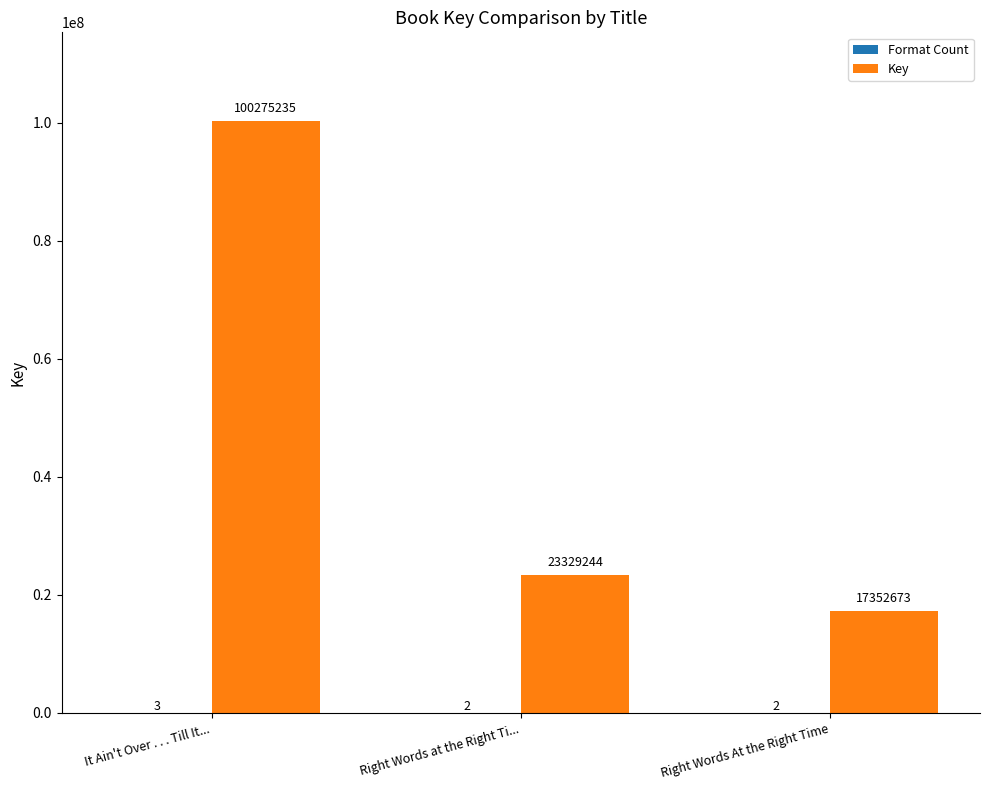

Which category has the highest value in the Key series?

It Ain't Over . . . Till It...